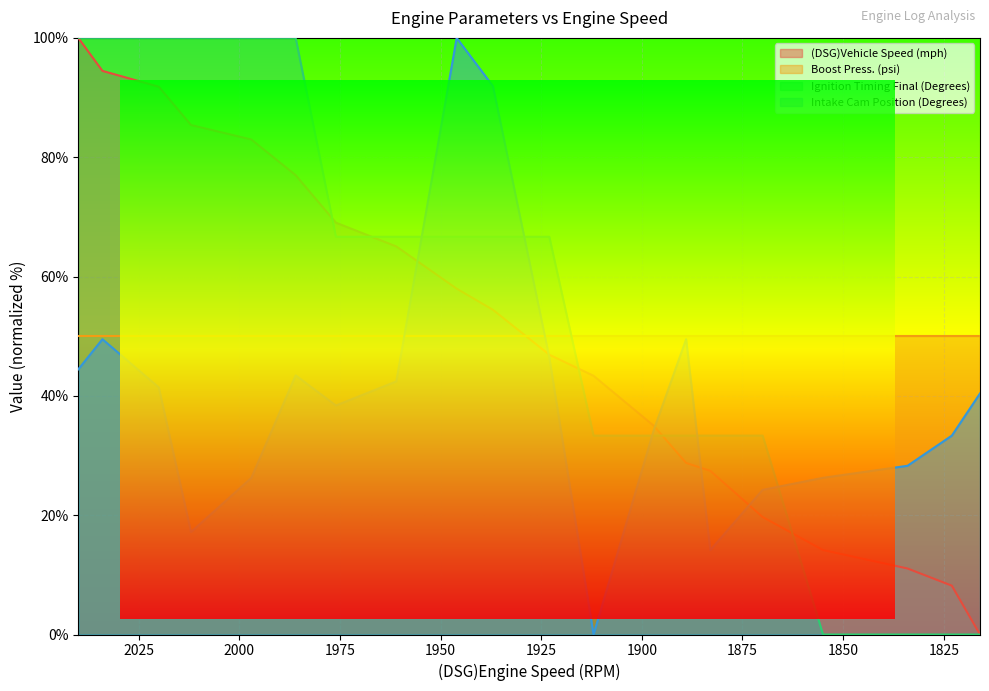

True or false: Ignition Timing Final (Degrees) has a value of 66.7 at 1961.

True